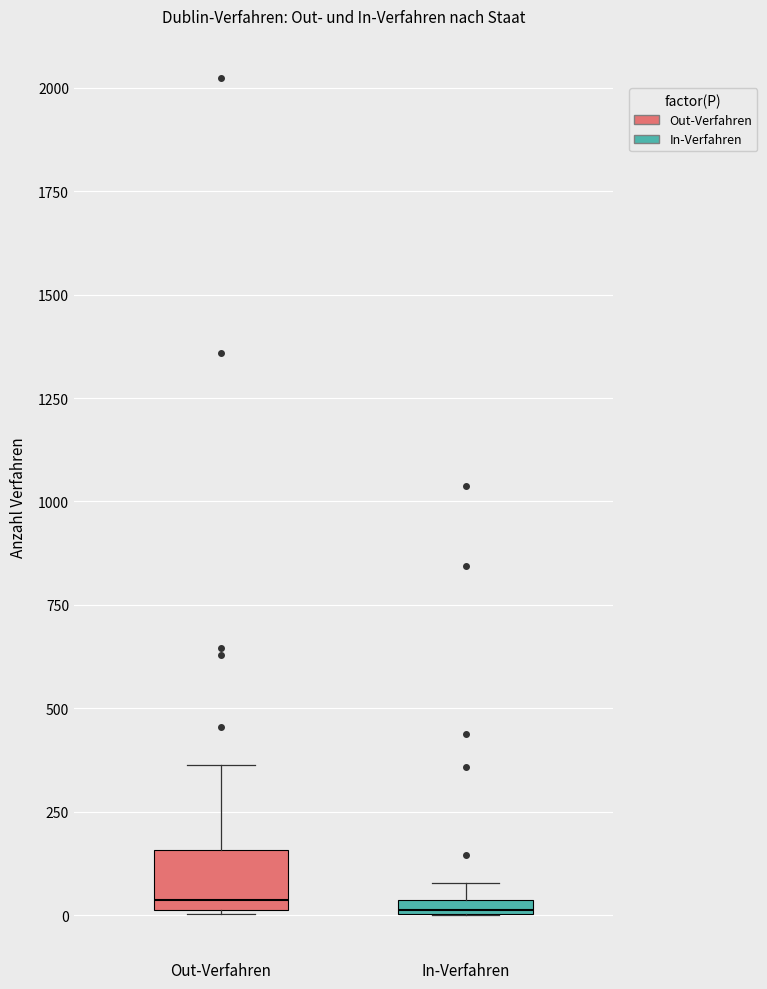

Comparing the boxes themselves (not the whiskers), which one is the tallest?

Out-Verfahren